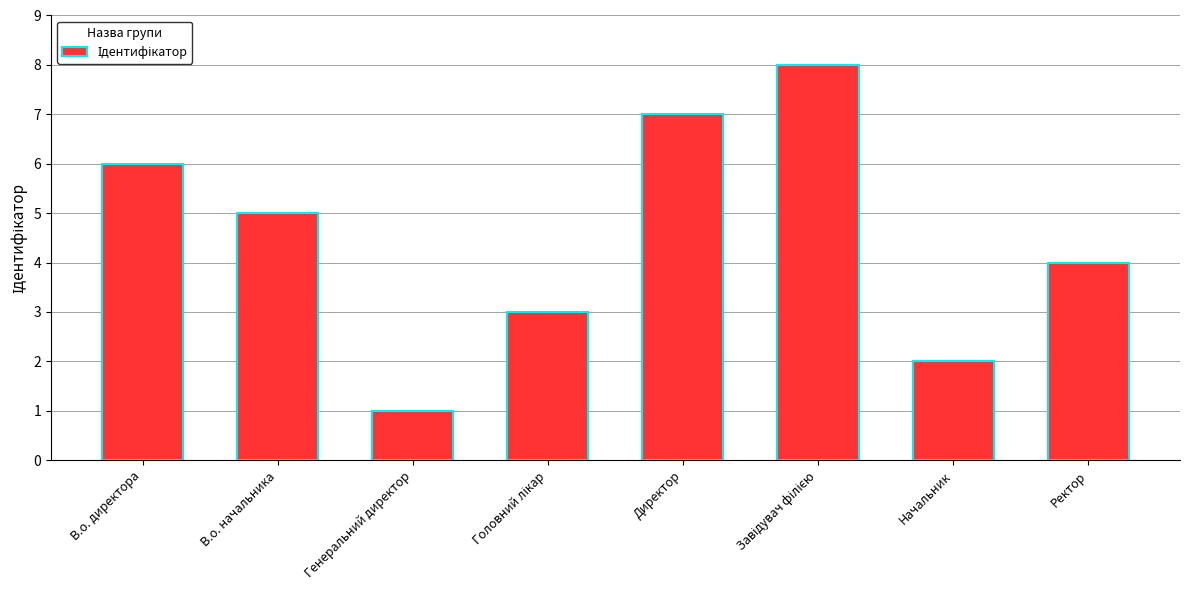

Approximately how many times larger is the value at Начальник compared to В.о. директора?

0.3